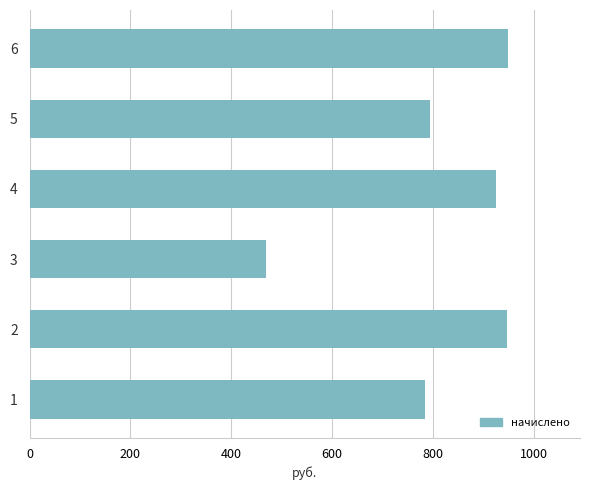

What is the maximum value shown in the chart?

949.2